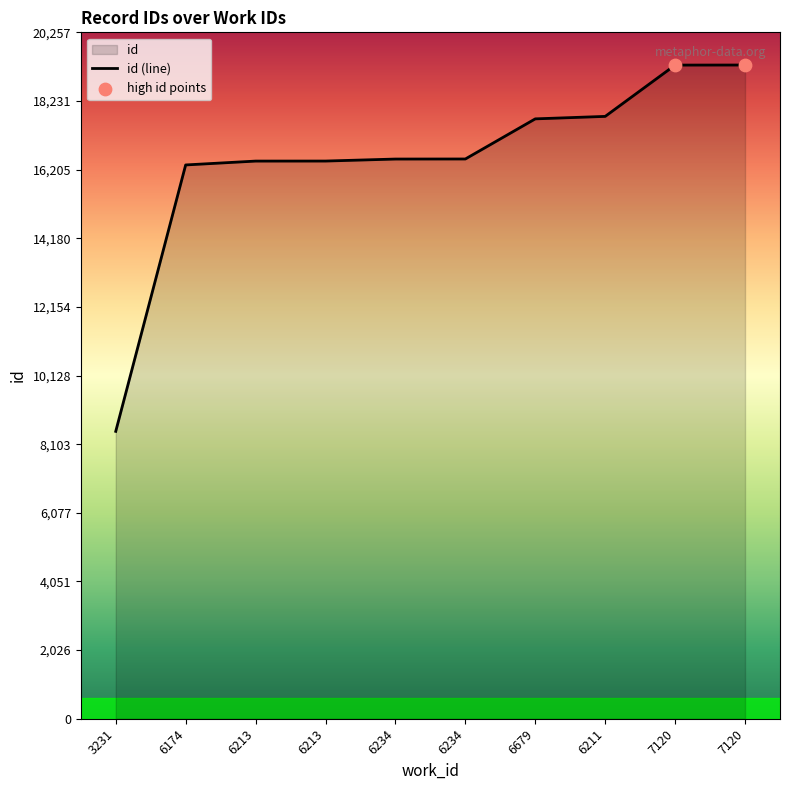

Approximately how many times larger is the value at 7120 compared to 6234?

1.2